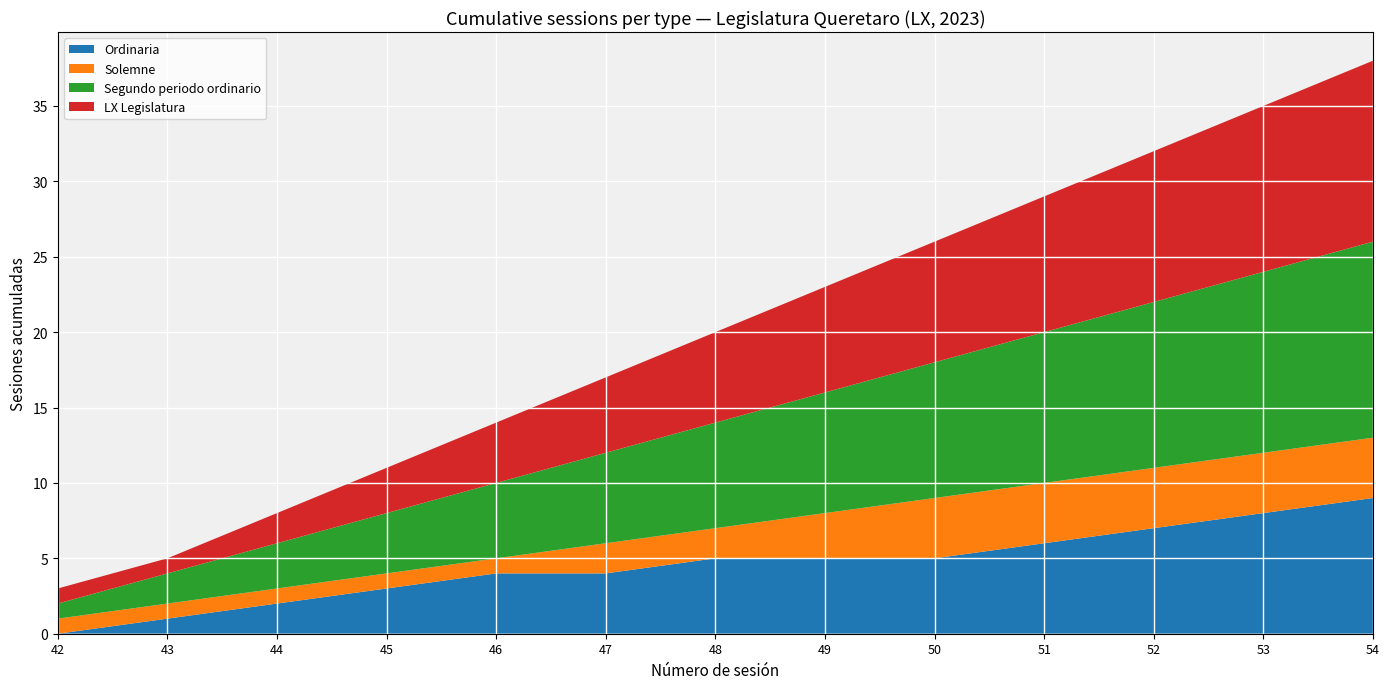

Reading right to left, list all the values displayed in this chart.

Ordinaria: 54=9	53=8	52=7	51=6	50=5	49=5	48=5	47=4	46=4	45=3	44=2	43=1	42=0
Solemne: 54=4	53=4	52=4	51=4	50=4	49=3	48=2	47=2	46=1	45=1	44=1	43=1	42=1
Segundo periodo ordinario: 54=13	53=12	52=11	51=10	50=9	49=8	48=7	47=6	46=5	45=4	44=3	43=2	42=1
LX Legislatura: 54=12	53=11	52=10	51=9	50=8	49=7	48=6	47=5	46=4	45=3	44=2	43=1	42=1